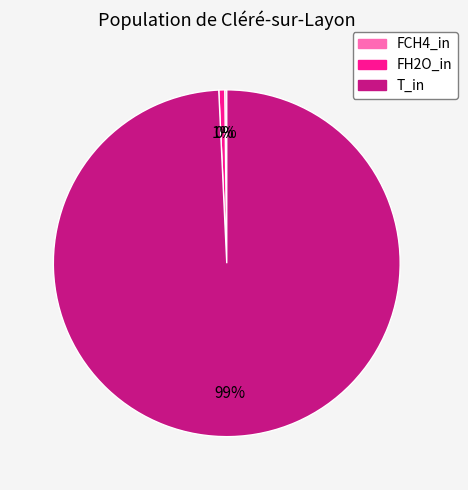

Which slice is the largest?

T_in